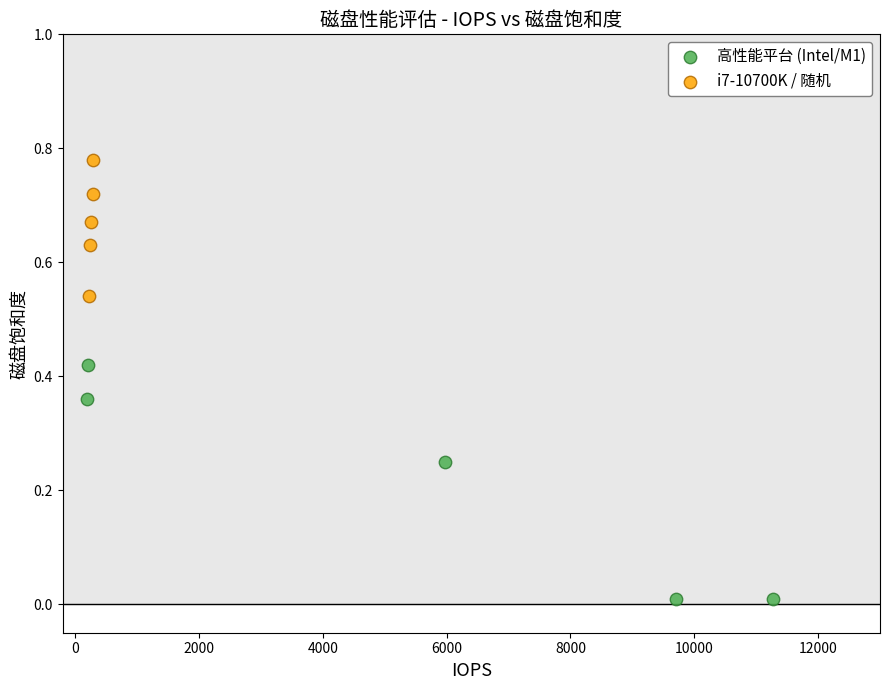

Which series reaches the minimum Y coordinate?

高性能平台 (Intel/M1)